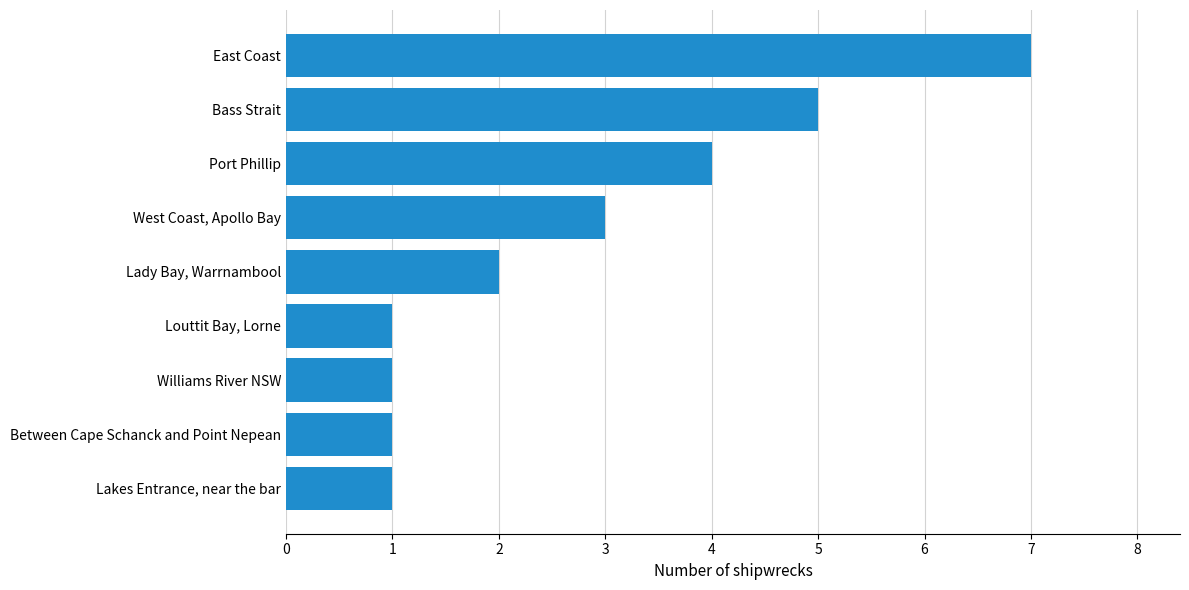

What is the greatest value displayed?

7